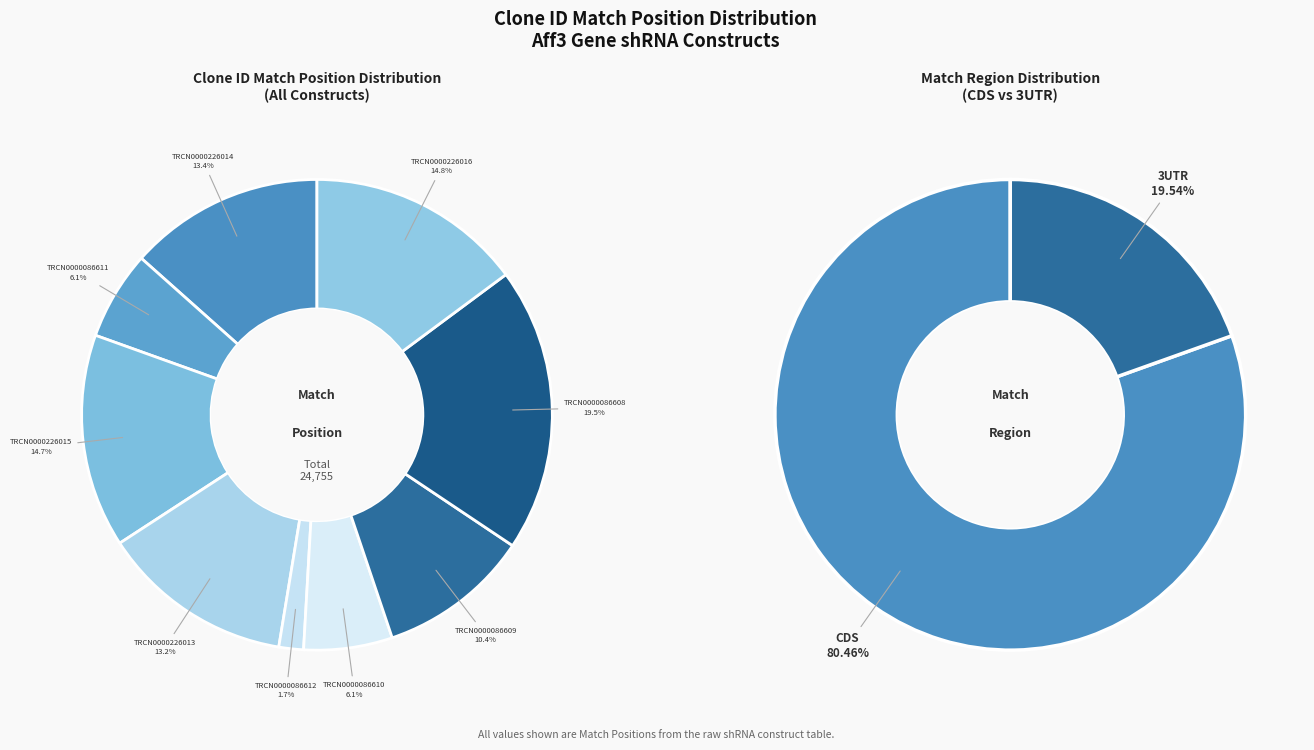

Count the number of slices in the pie.

9